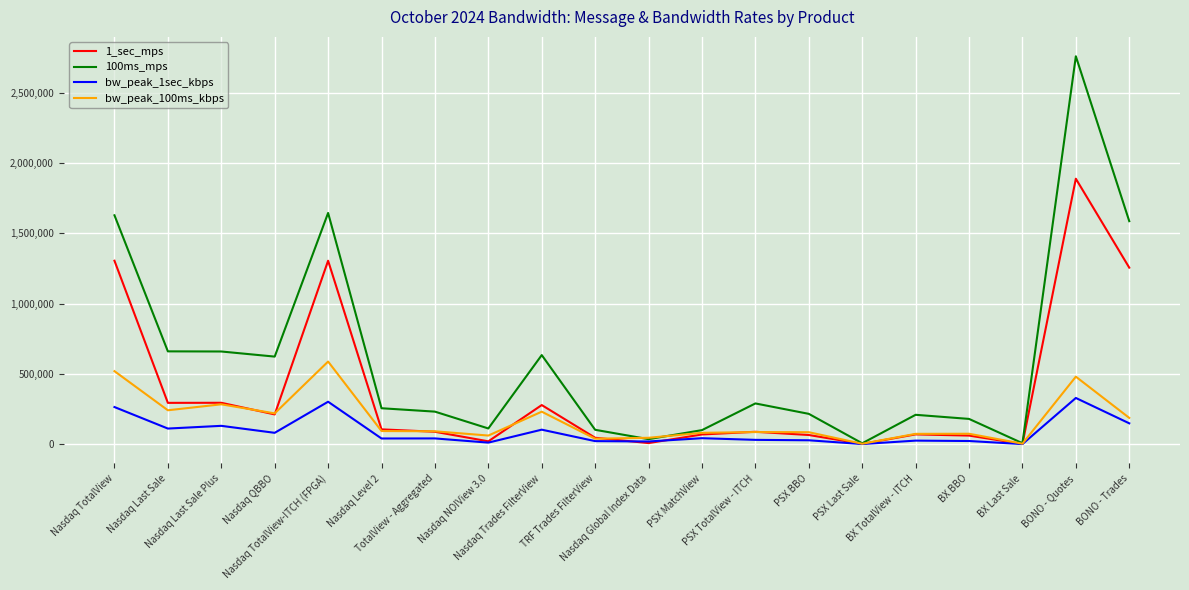

Rank the series by their maximum value, from lowest to highest.

bw_peak_1sec_kbps, bw_peak_100ms_kbps, 1_sec_mps, 100ms_mps